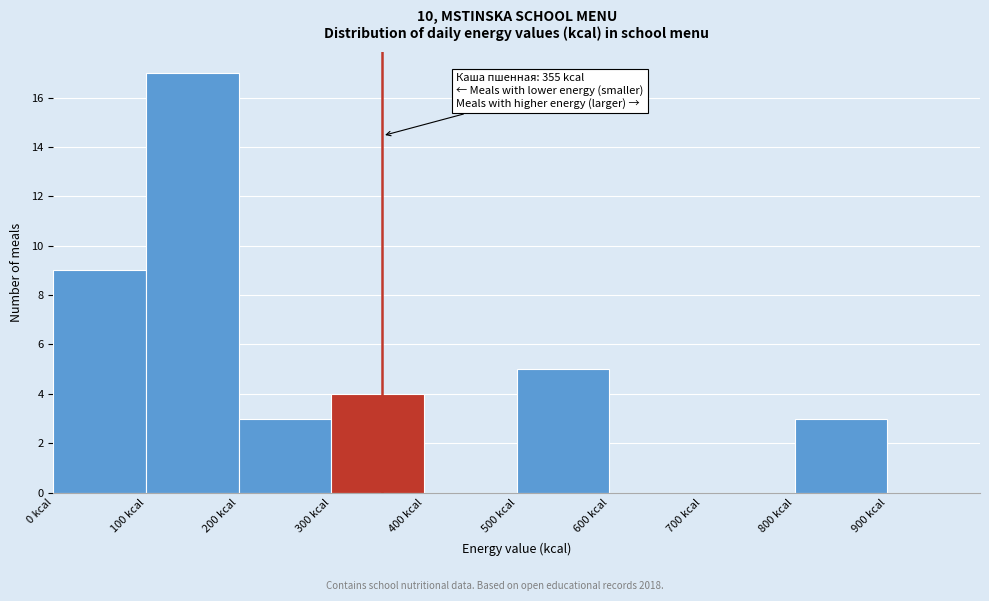

Over which range of the x-axis is the bar tallest?

100 to 200